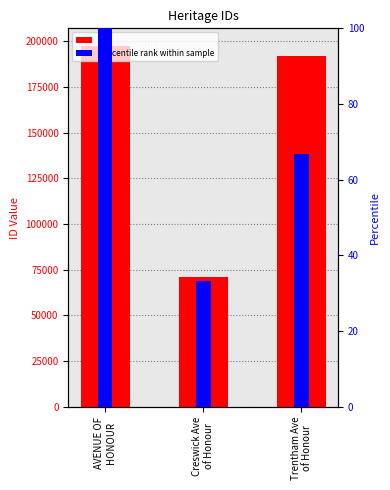

At which label does percentile rank within sample first exceed 66?

AVENUE OF
HONOUR